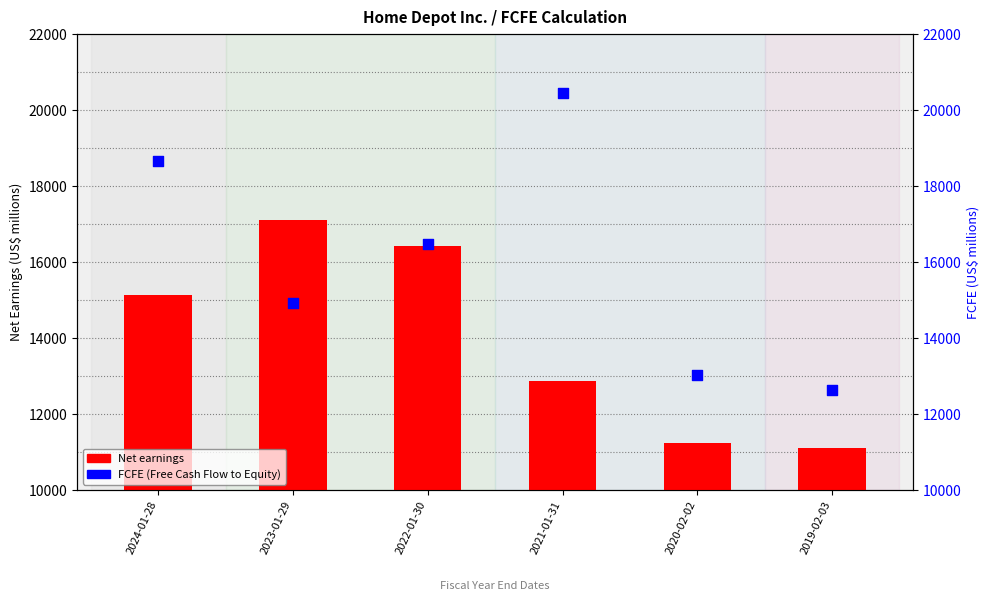

Which series has the widest spread of Y values?

FCFE